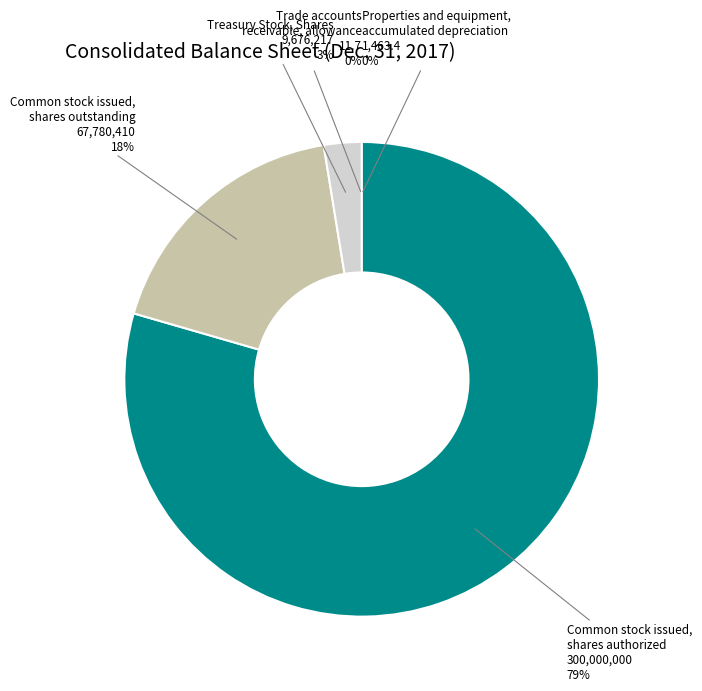

Which slice represents more than half of the pie?

Common stock issued, shares authorized